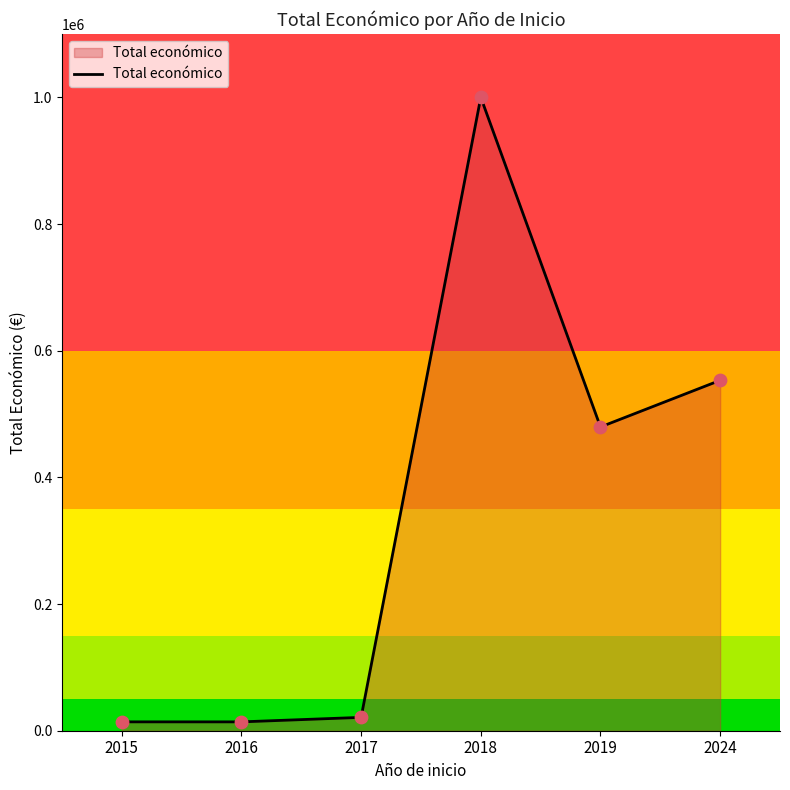

What is the change in value from 2017 to 2018?

+978912